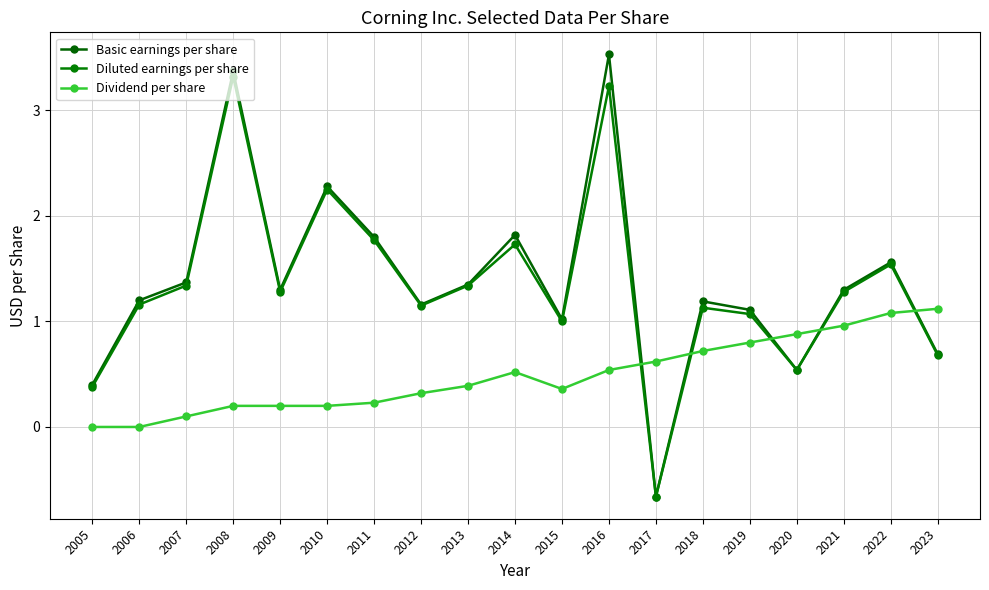

Is the value of Dividend per share at 2014 greater than the value of Diluted earnings per share at 2016?

No